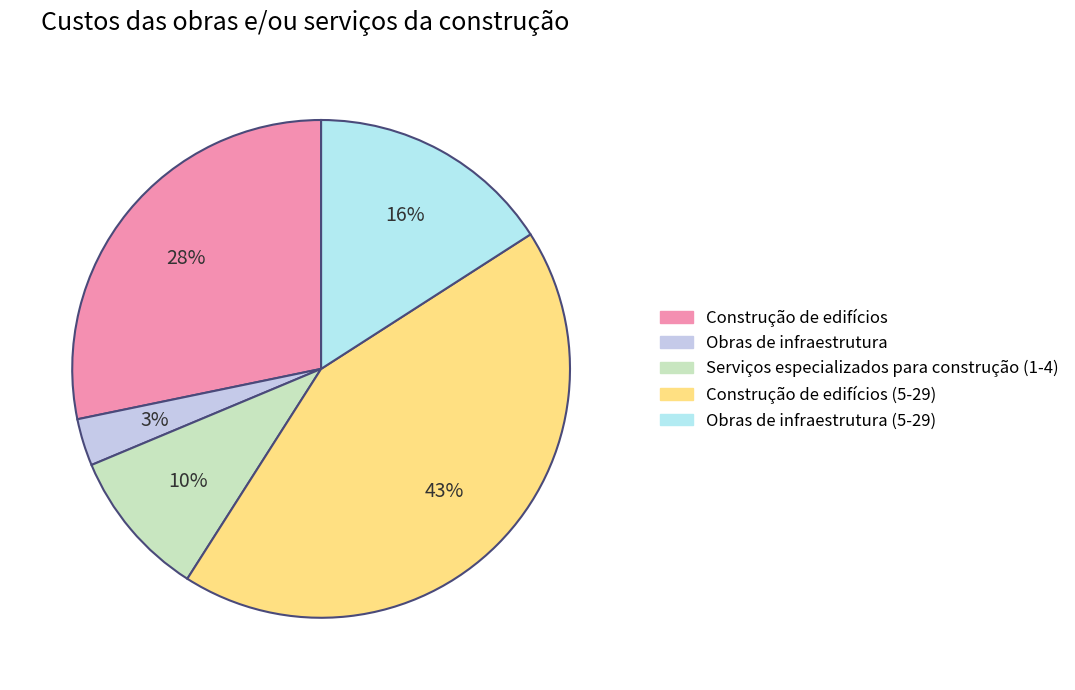

How many slices are in this pie chart?

5